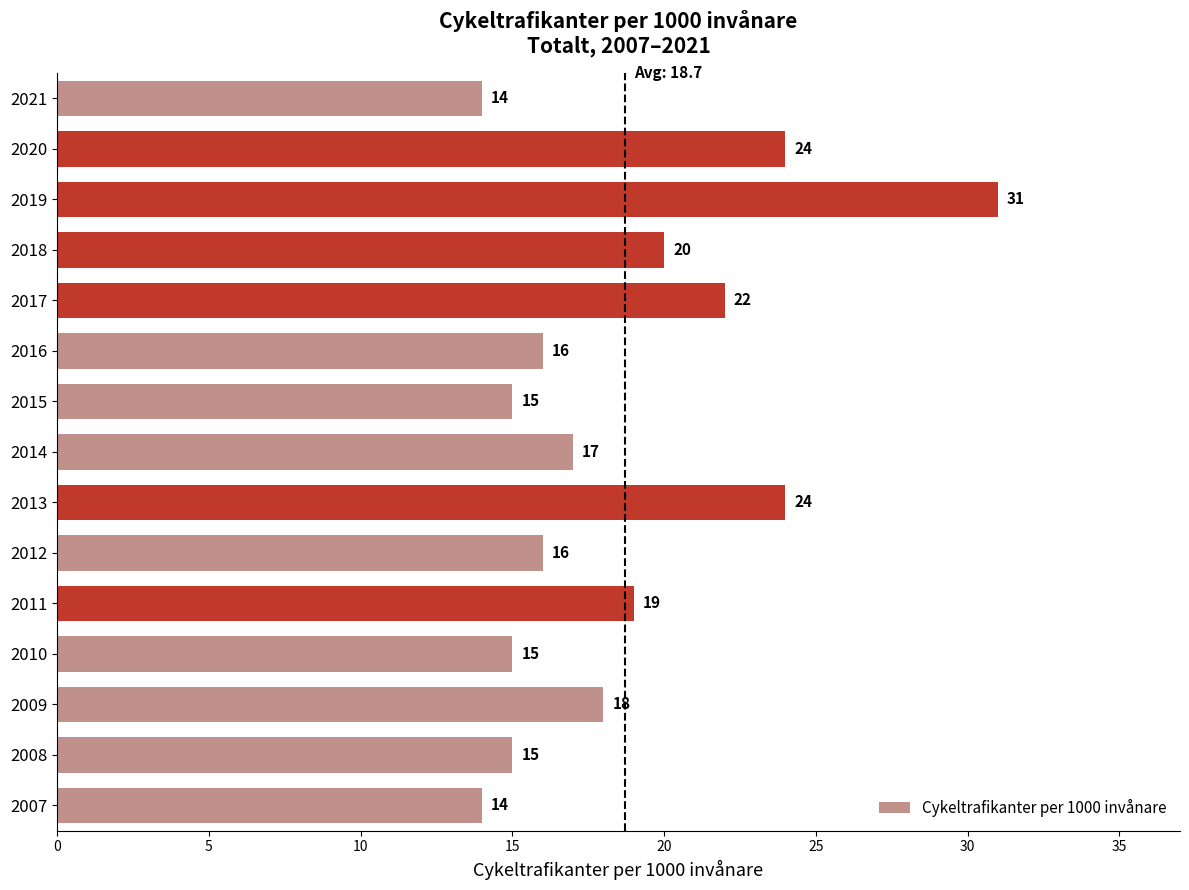

Does the chart contain any negative values?

No